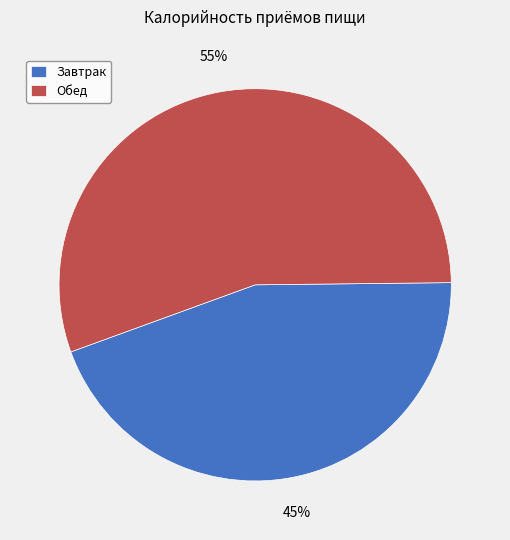

Is it true that Завтрак is 45% of the pie?

True